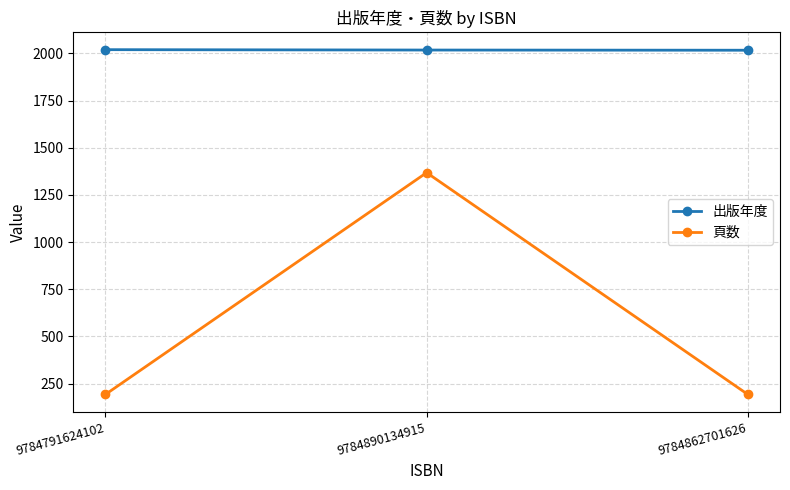

Which series has the largest total across all categories?

出版年度